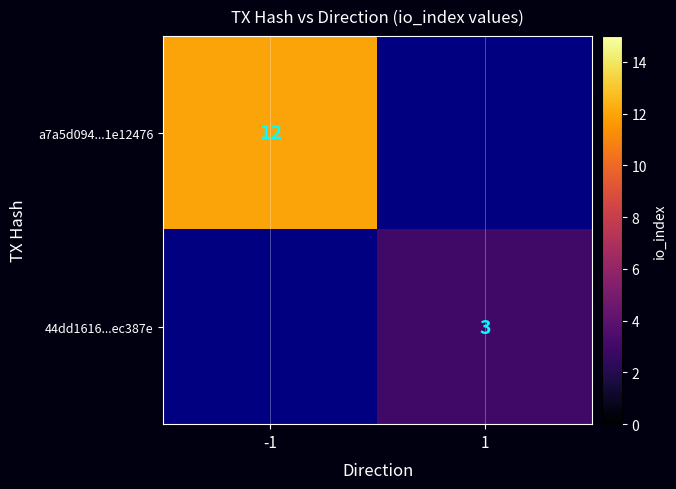

Is it true that a7a5d094...1e12476 equals 12 at -1?

True